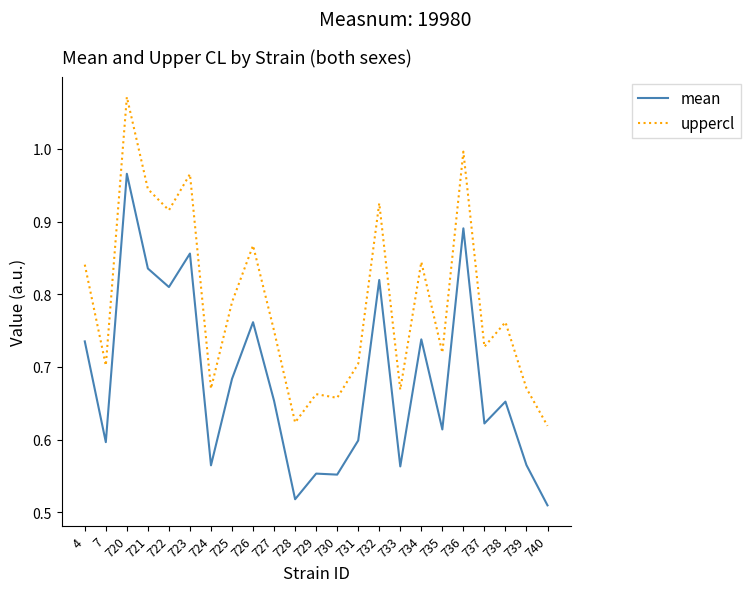

What are all the series names shown in the legend?

mean, uppercl